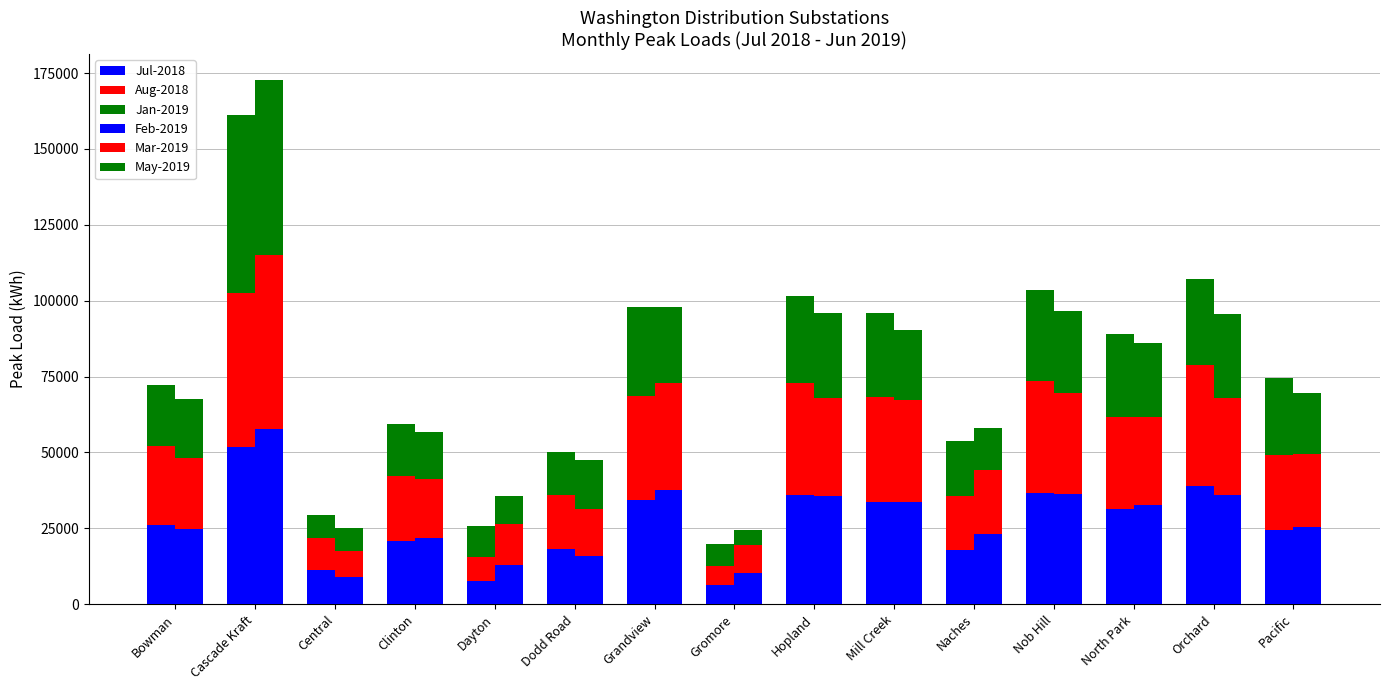

The value of Feb-2019 (B) at Cascade Kraft is 57774.2. True or false?

True